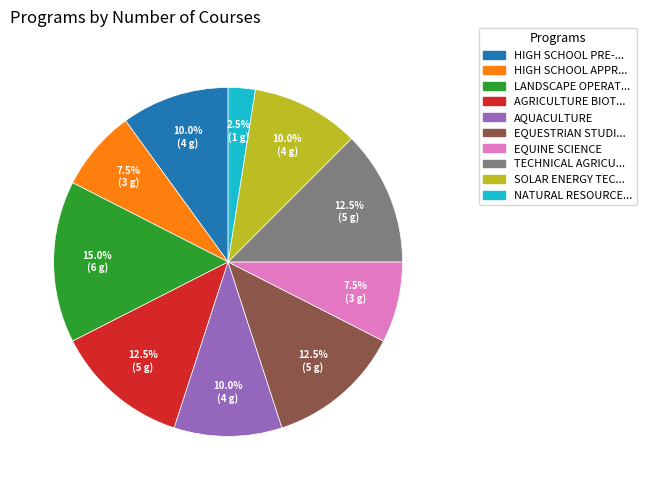

Is there a majority slice in this chart?

No